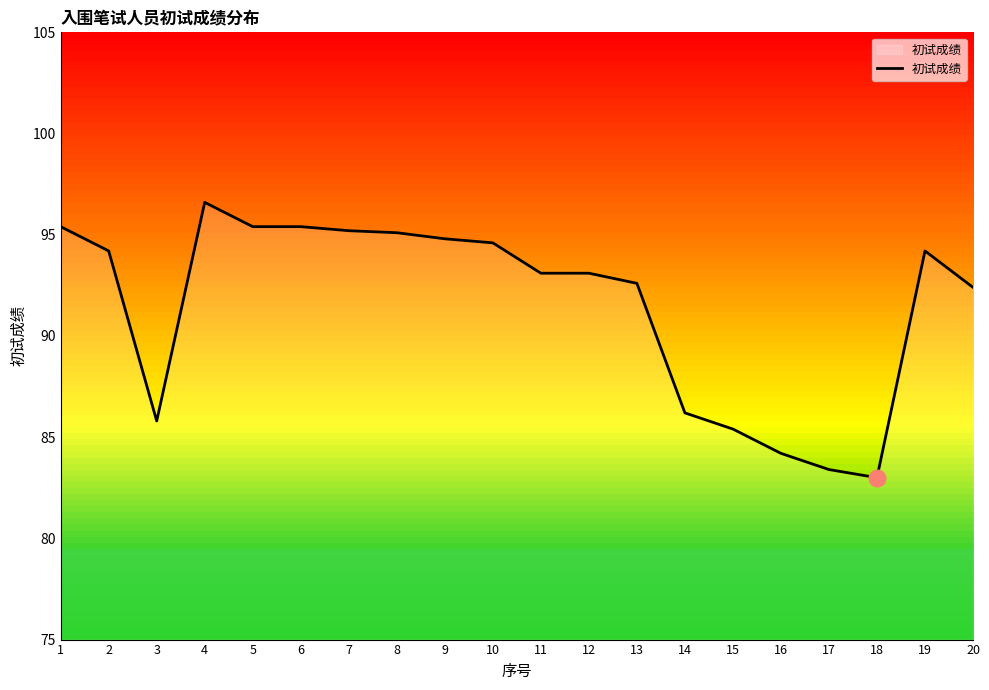

At which label is the value closest to 89?

14